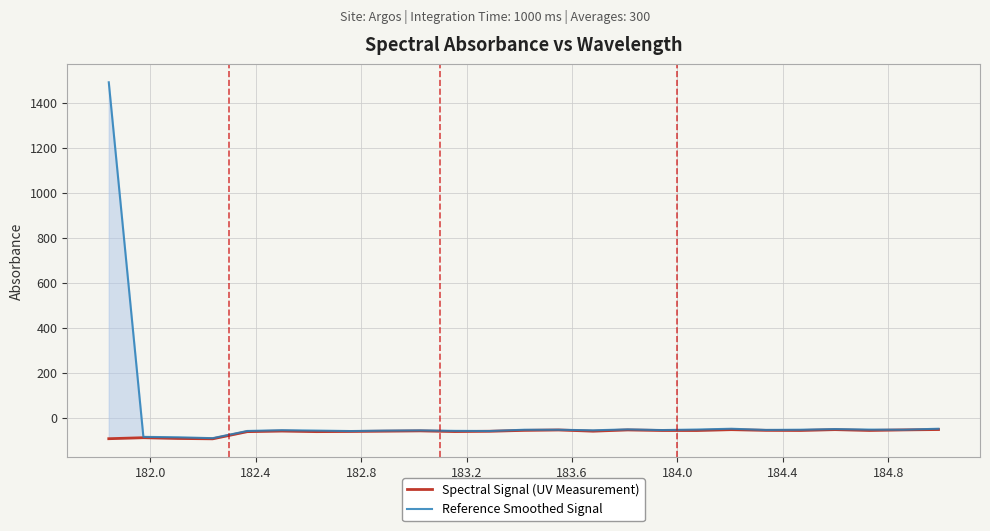

True or false: Spectral Signal (UV Measurement) and Reference Smoothed Signal intersect in this chart.

False